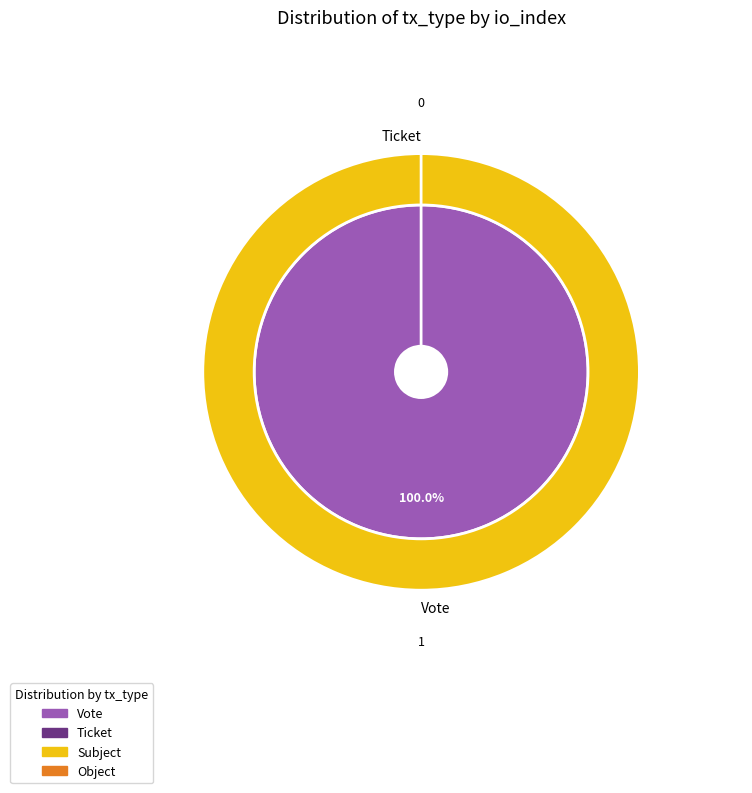

What is the change in value from Vote to Ticket?

-1